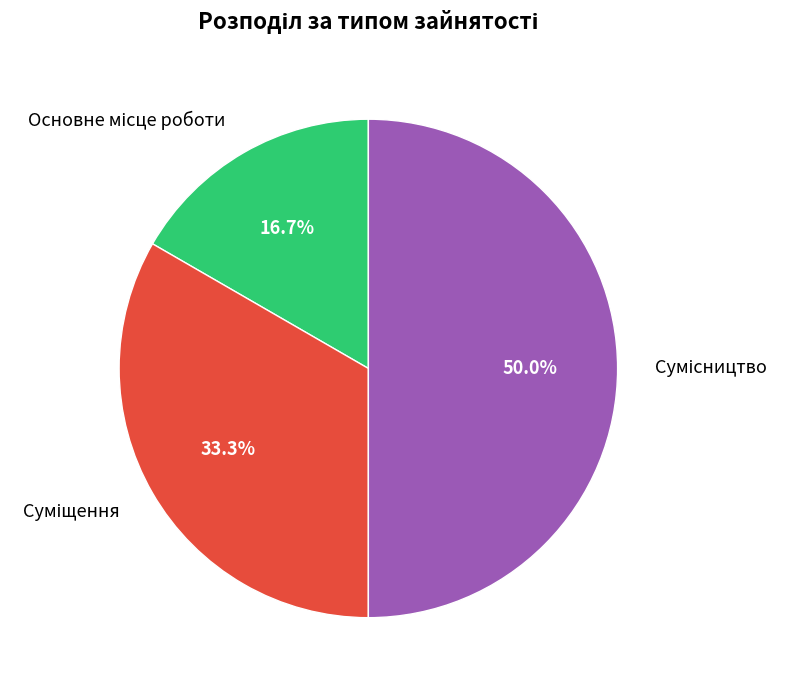

Which category has the smallest portion of the pie?

Основне місце роботи